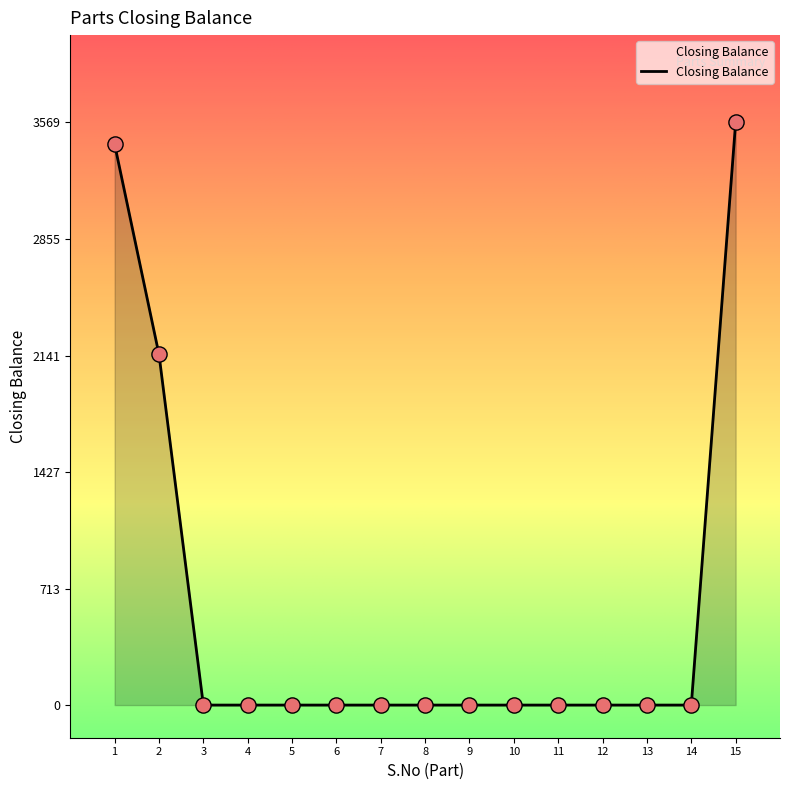

Approximately how many times larger is the value at 1 compared to 15?

1.0